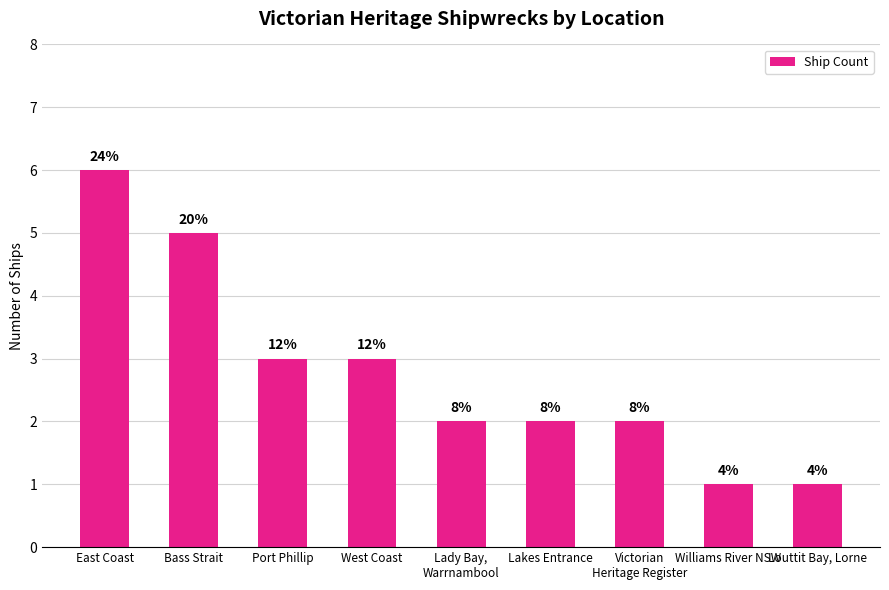

Reading left to right, list all the values displayed in this chart.

East Coast=6	Bass Strait=5	Port Phillip=3	West Coast=3	Lady Bay,
Warrnambool=2	Lakes Entrance=2	Victorian
Heritage Register=2	Williams River NSW=1	Louttit Bay, Lorne=1